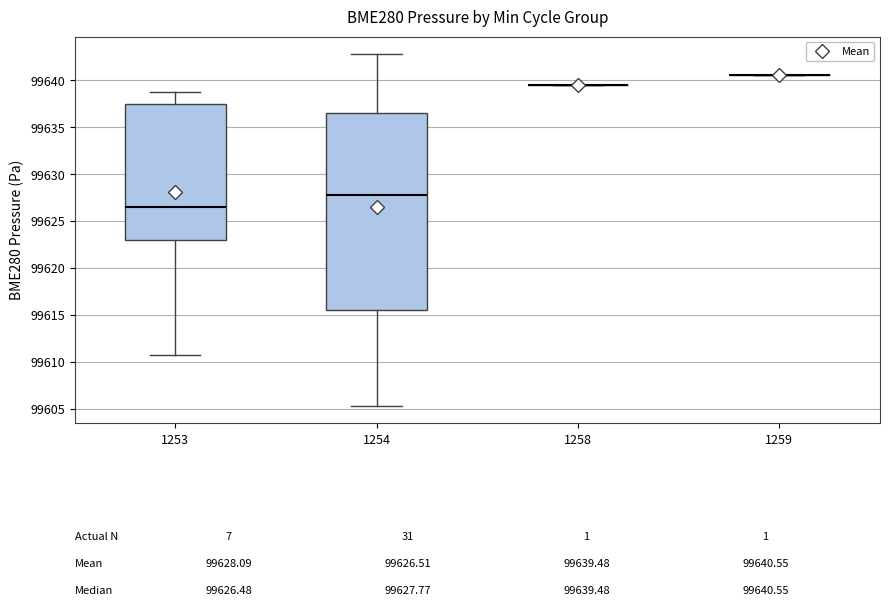

Comparing the boxes themselves (not the whiskers), which one is the tallest?

1254